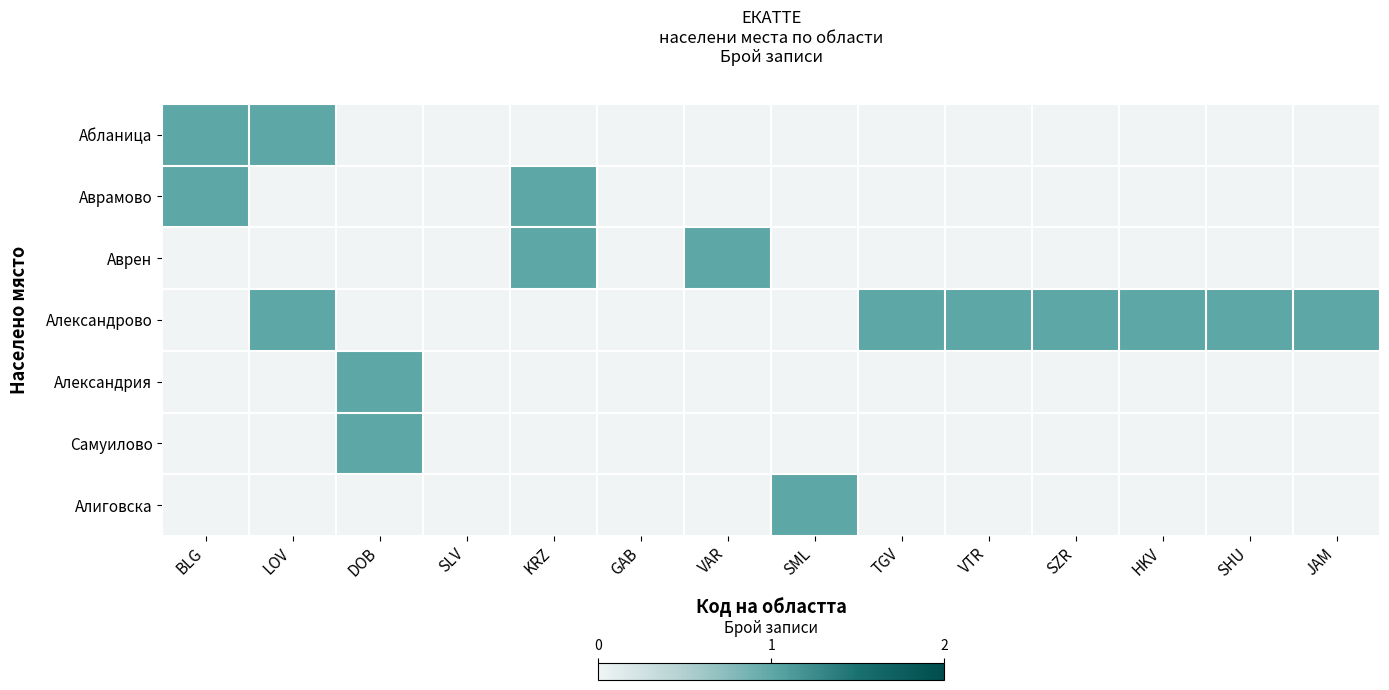

What is the difference between the highest and lowest values at SHU?

1